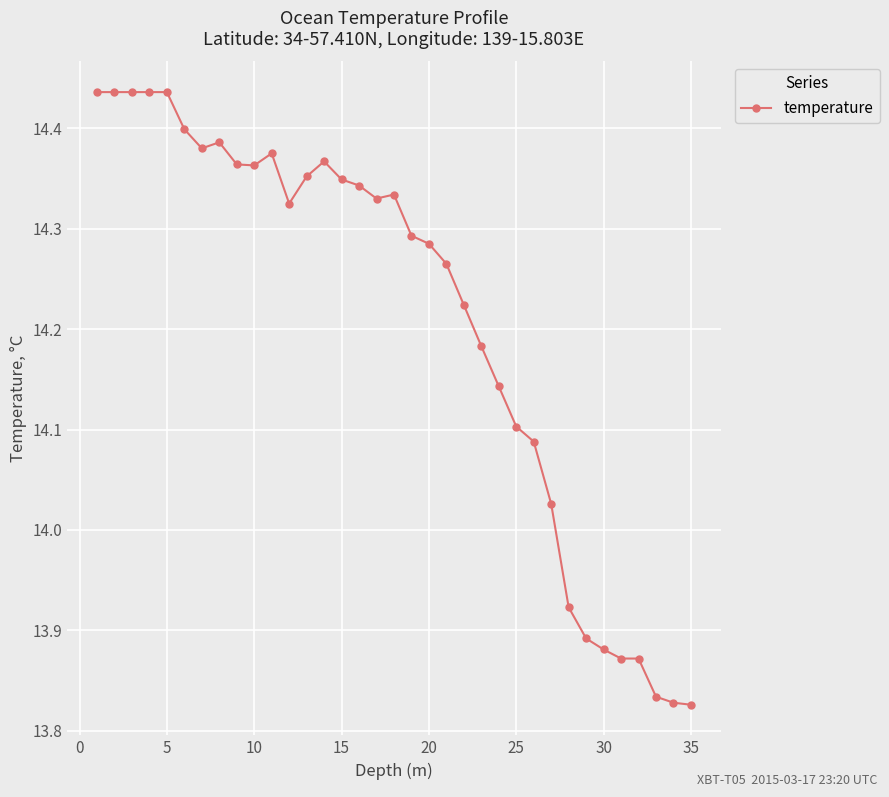

True or false: the data has more than 0 interior local peaks.

True